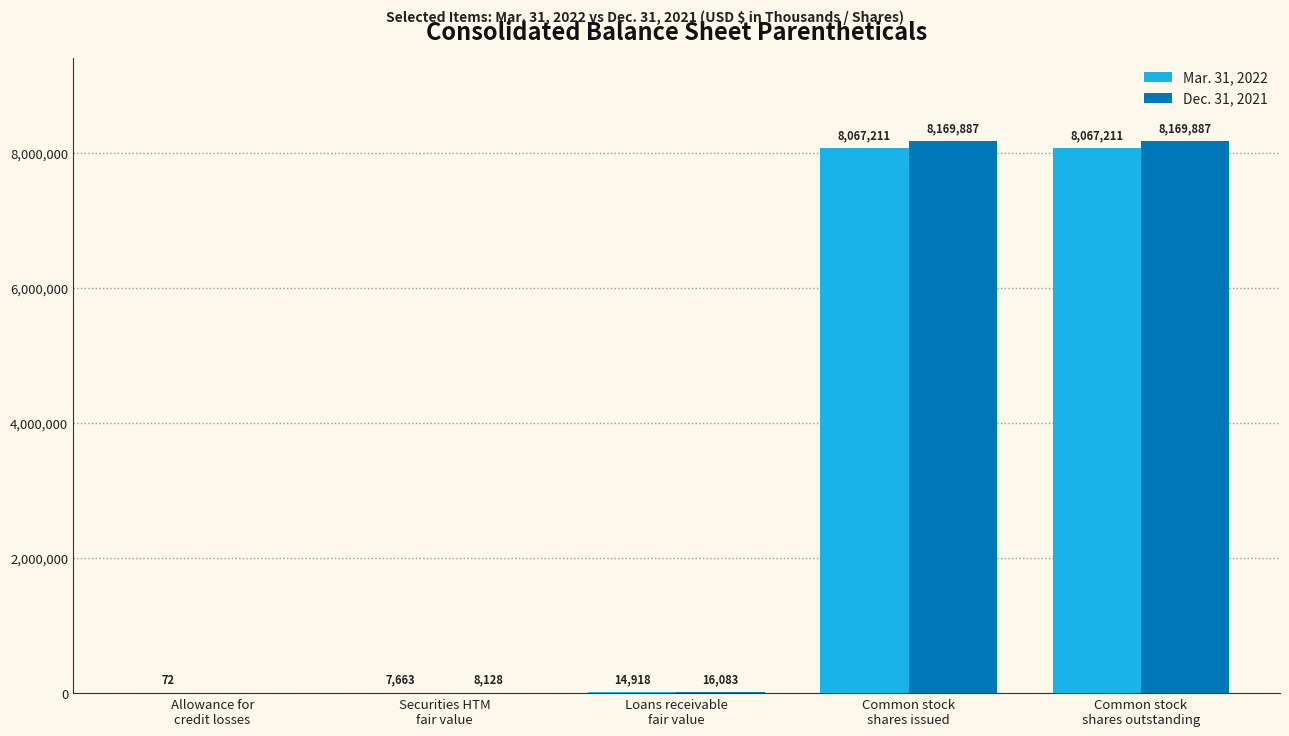

Reading right to left, transcribe all the data shown in this chart.

Mar. 31, 2022: Common stock
shares outstanding=8067211	Common stock
shares issued=8067211	Loans receivable
fair value=14918	Securities HTM
fair value=7663	Allowance for
credit losses=72
Dec. 31, 2021: Common stock
shares outstanding=8169887	Common stock
shares issued=8169887	Loans receivable
fair value=16083	Securities HTM
fair value=8128	Allowance for
credit losses=0